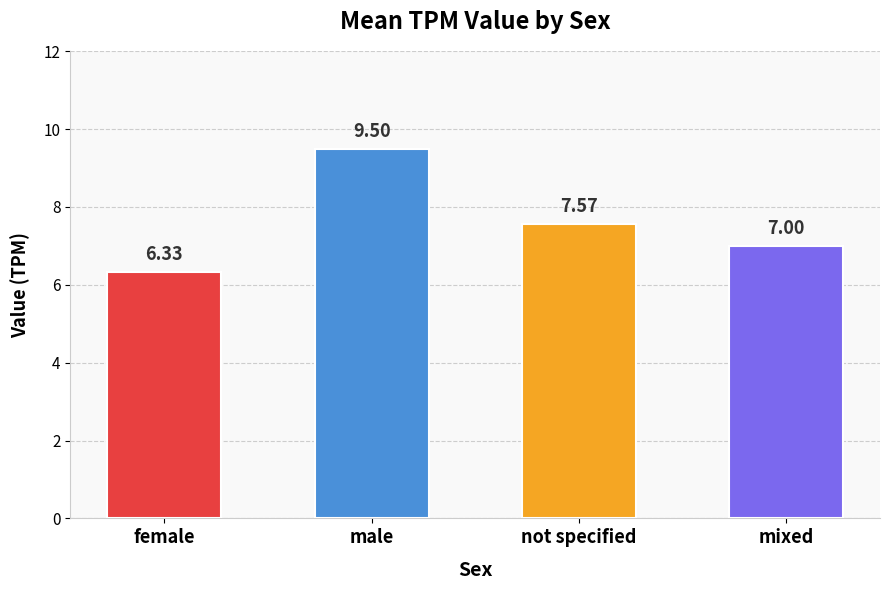

Which has a higher value, male or female?

male